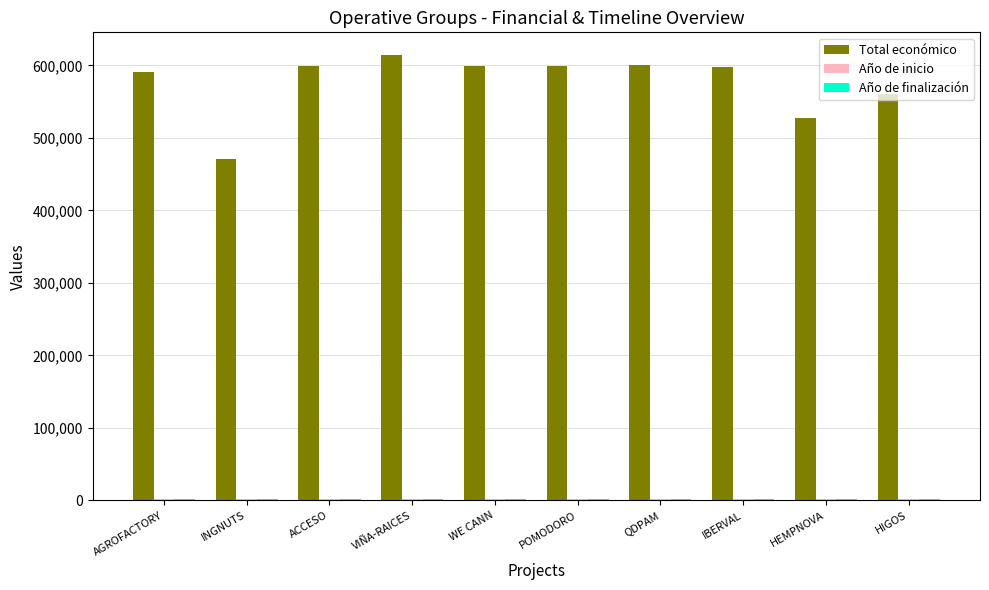

Between INGNUTS and WE CANN, which series saw the biggest shift?

Total económico